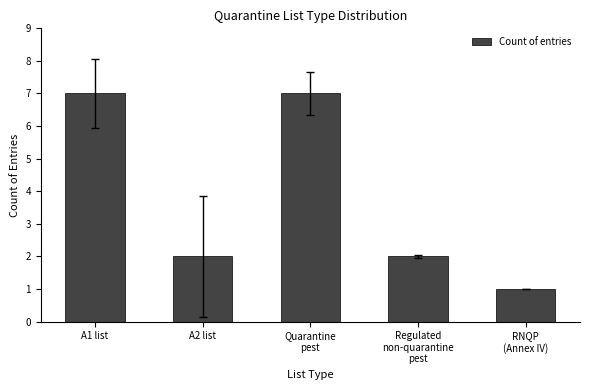

True or false: the data shows 10 at A1 list.

False